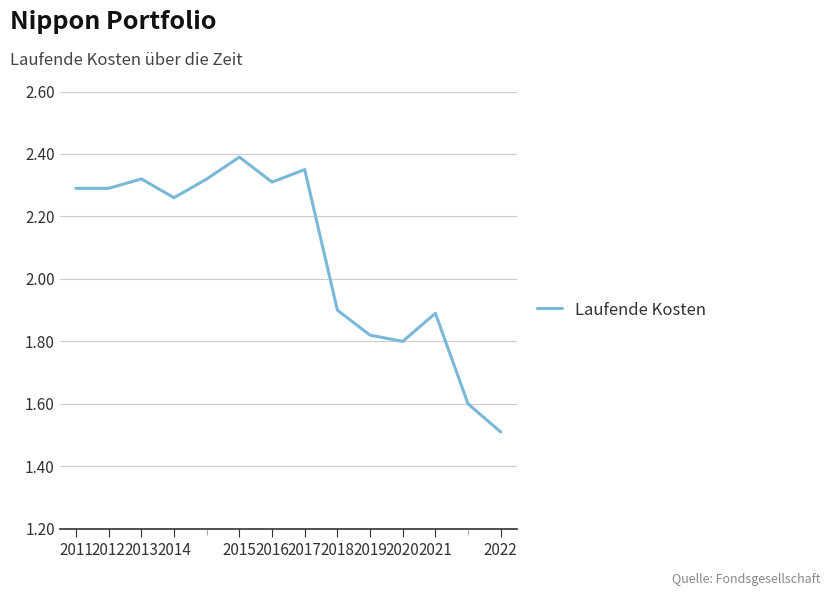

What is the difference between the maximum and minimum values?

0.9